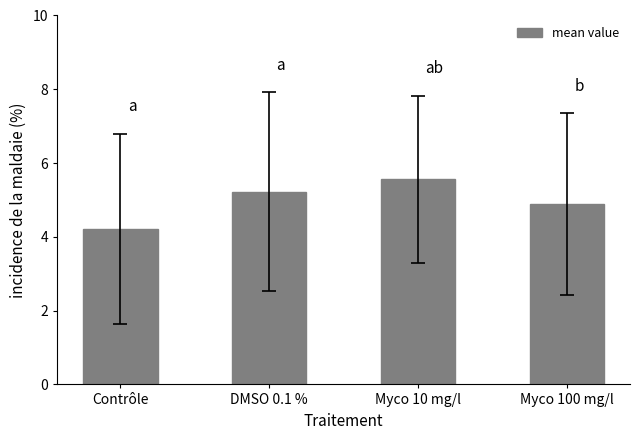

What is the difference between the second highest and minimum values?

1.0